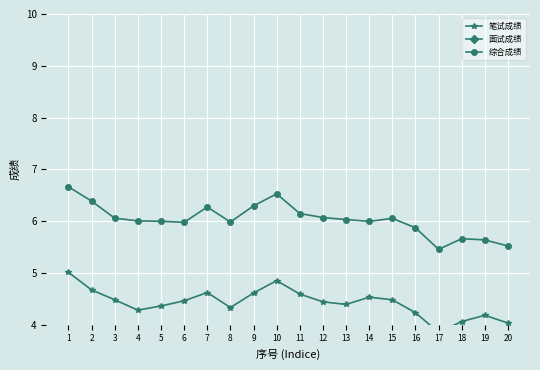

True or false: 面试成绩 has more than 2 points higher than both neighbors.

True